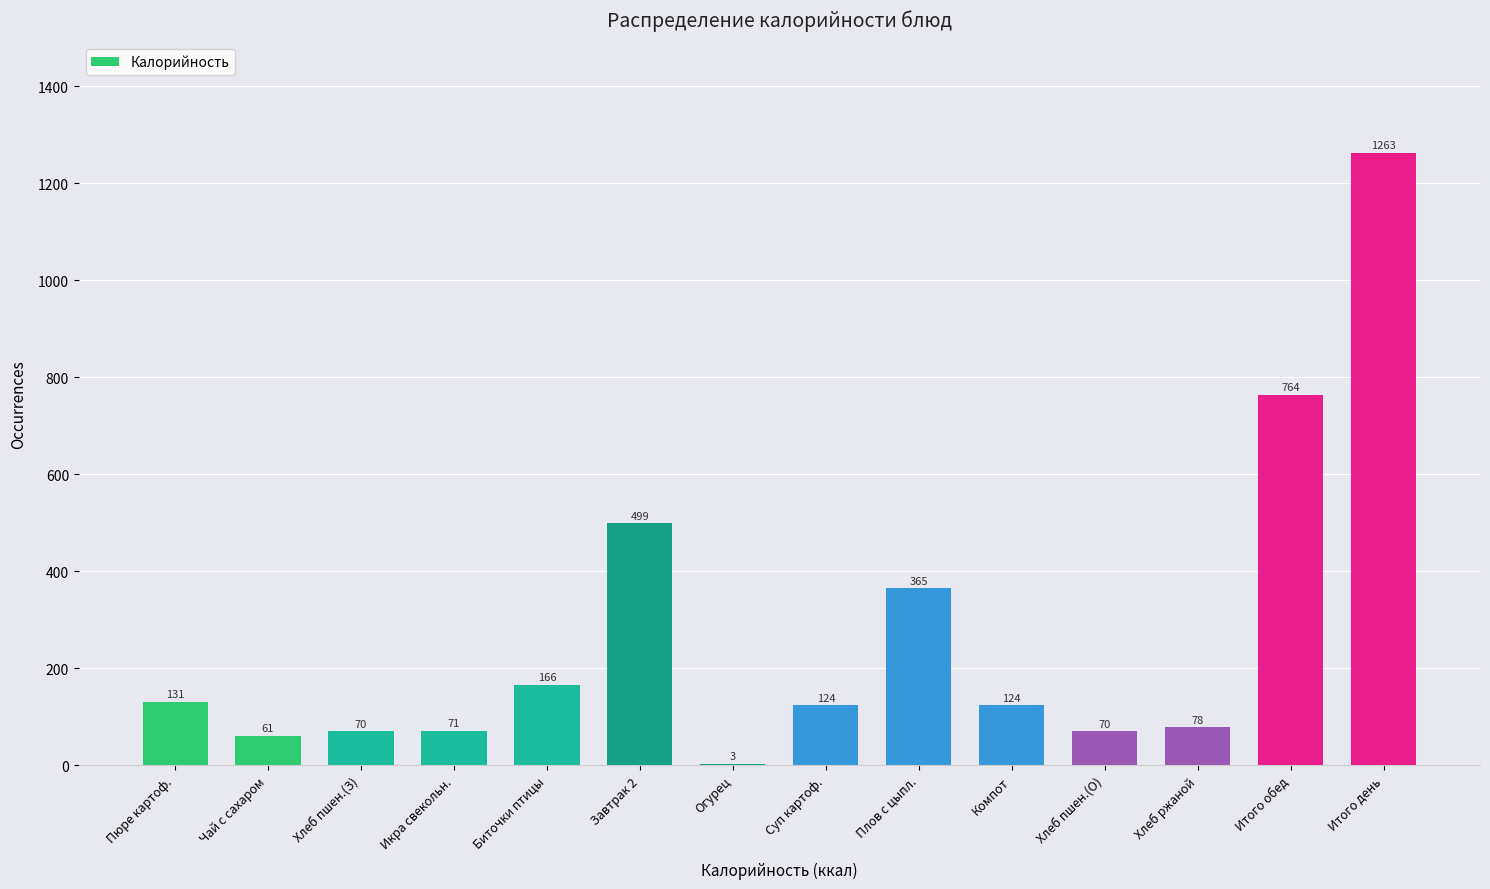

Reading left to right, transcribe all the data shown in this chart.

Пюре картоф.=131	Чай с сахаром=61	Хлеб пшен.(З)=70	Икра свекольн.=71	Биточки птицы=166	Завтрак 2=499	Огурец=3	Суп картоф.=124	Плов с цыпл.=365	Компот=124	Хлеб пшен.(О)=70	Хлеб ржаной=78	Итого обед=764	Итого день=1263